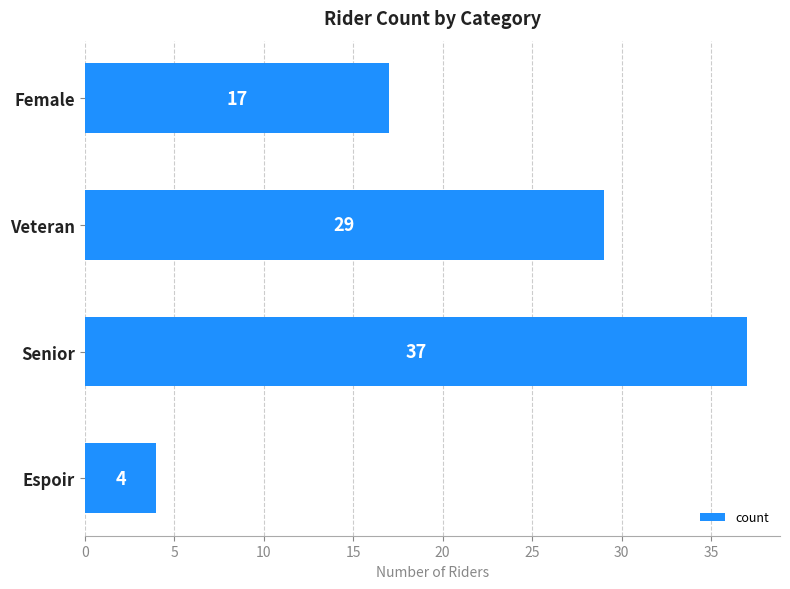

Reading bottom to top, extract all data points from this chart.

Espoir=4	Senior=37	Veteran=29	Female=17